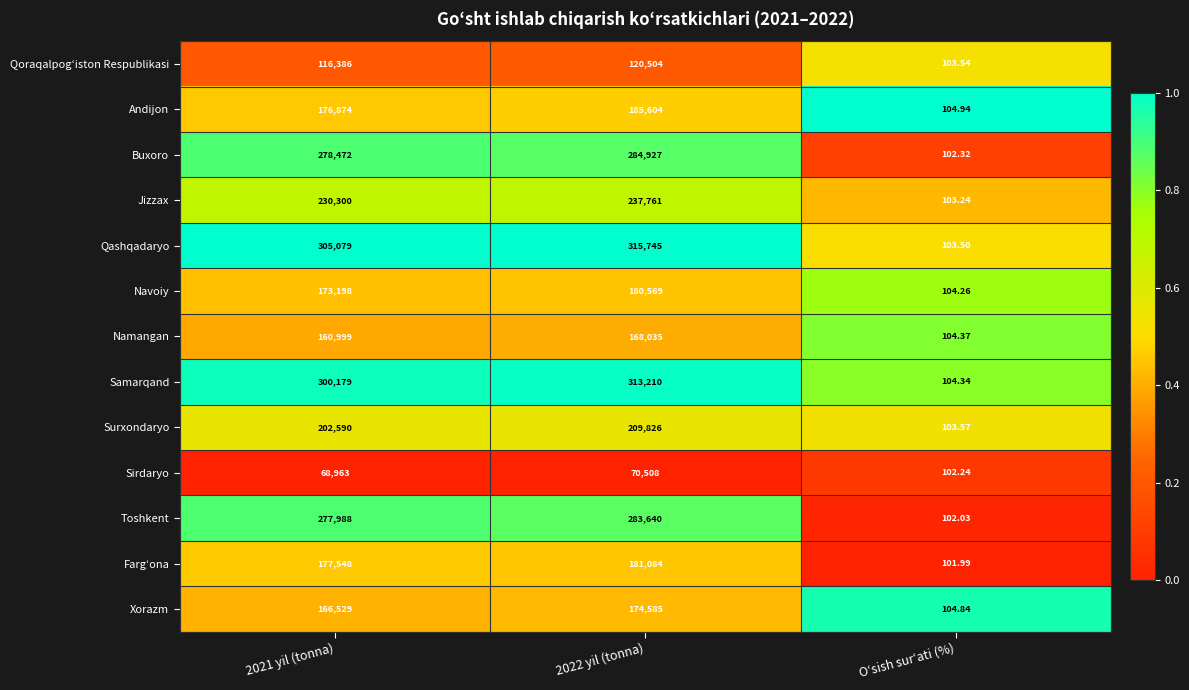

Which series has the largest total across all categories?

Qashqadaryo